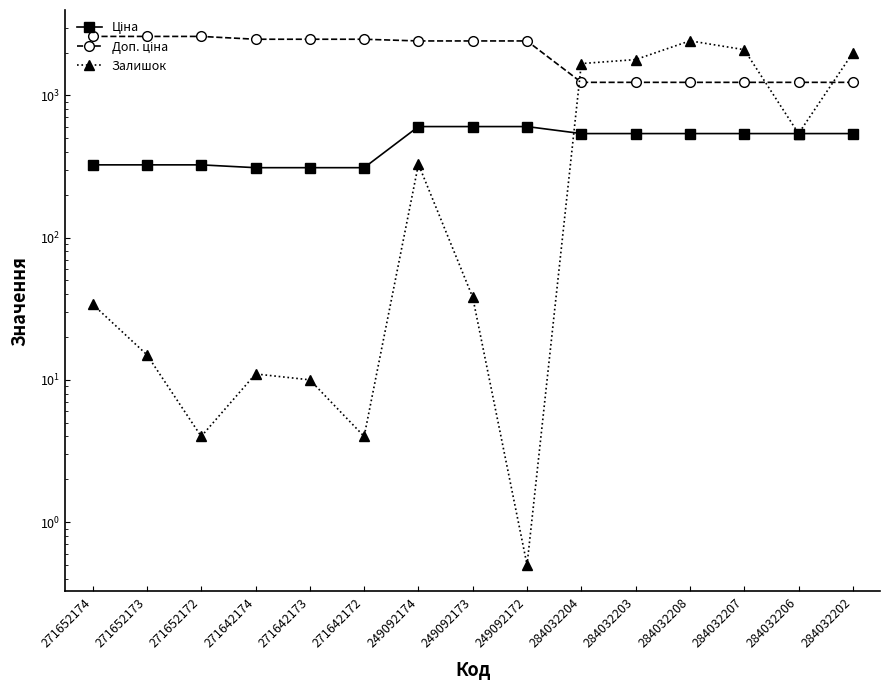

True or false: Залишок and Доп. ціна intersect in this chart.

True